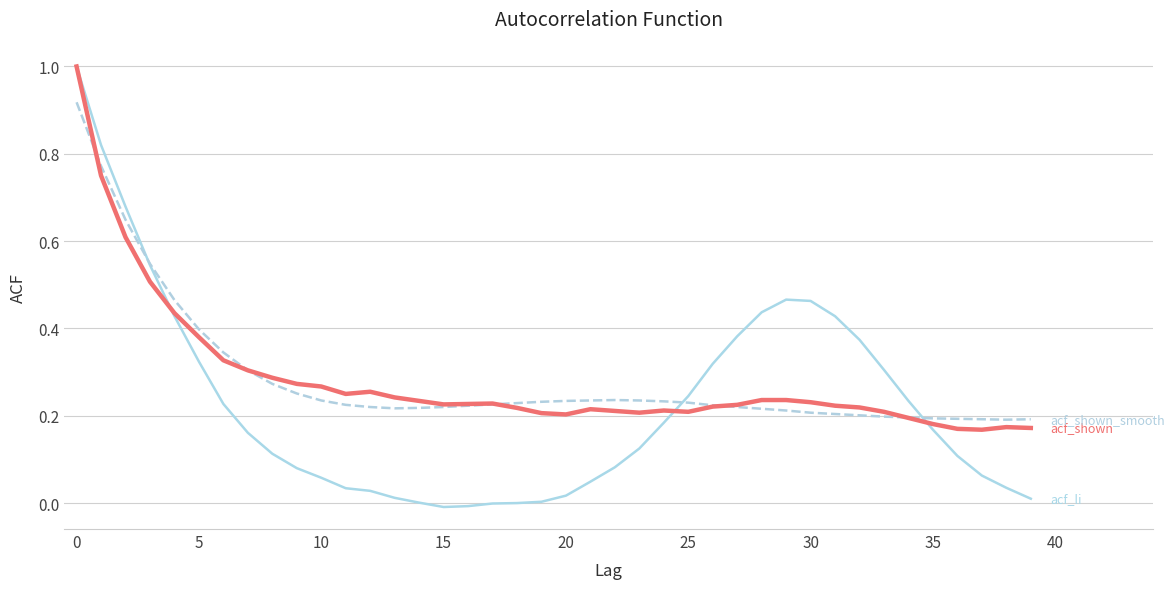

What is the maximum value shown in the chart?

1.0